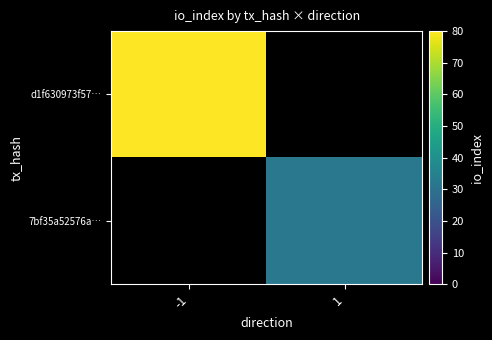

List the labels in order of 7bf35a52576a… value, largest first.

-1, 1